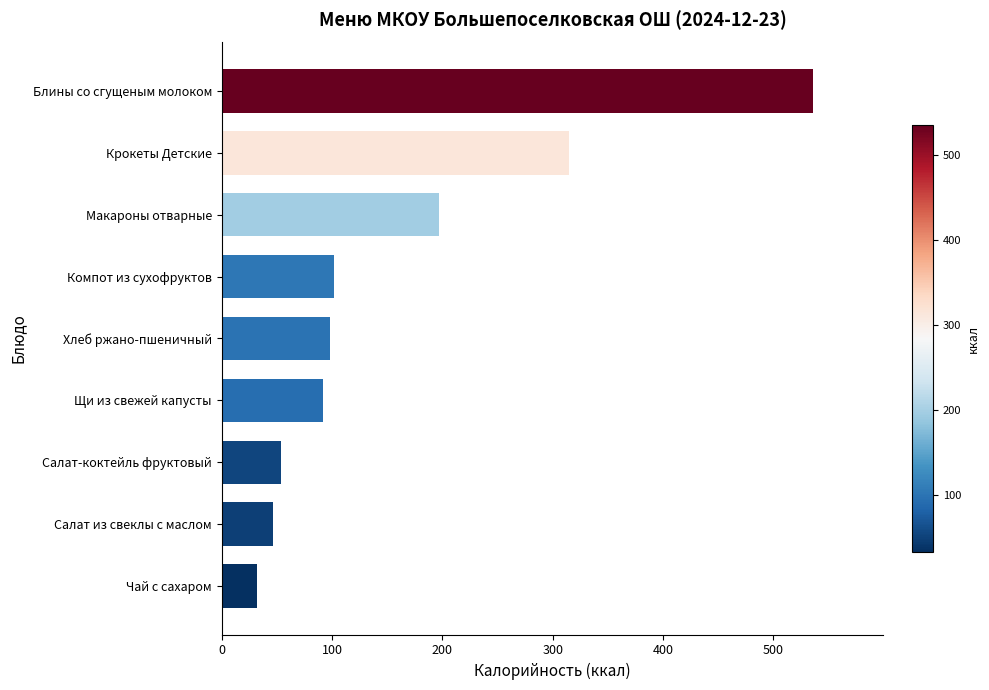

How many categories are shown in the chart?

9